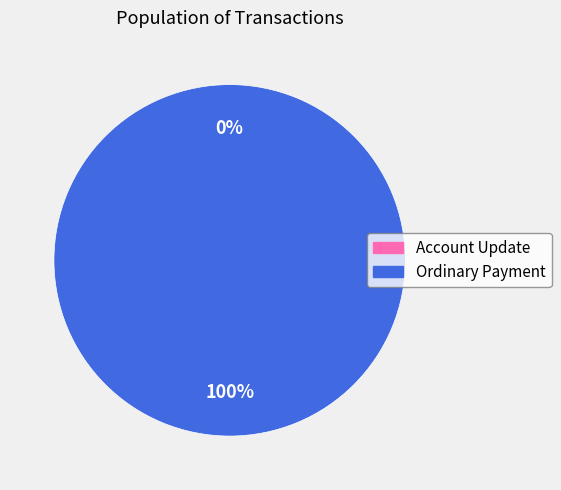

Rank the categories by value from highest to lowest.

Ordinary Payment, Account Update